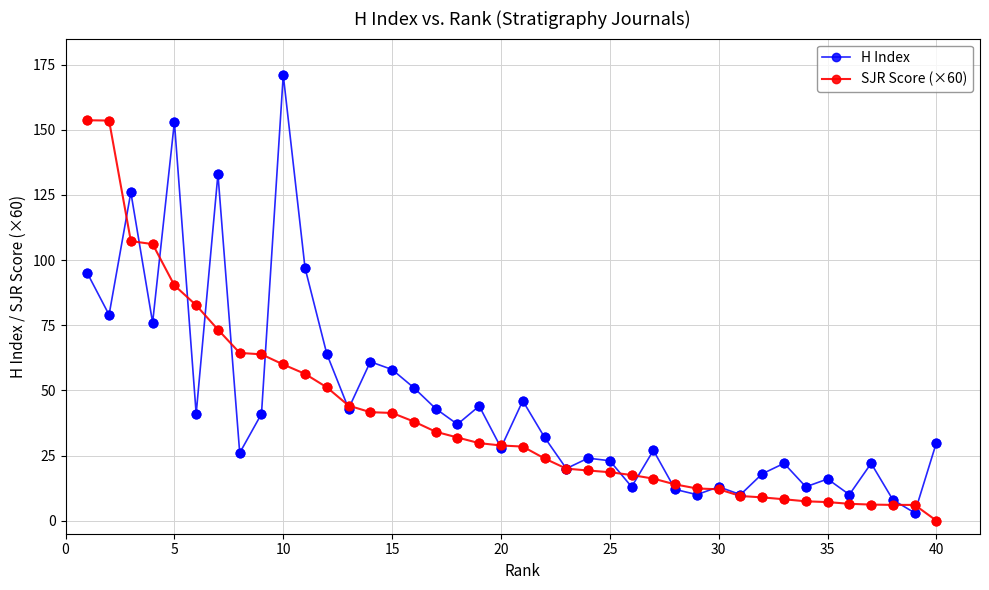

Which series has the widest spread of values?

H Index